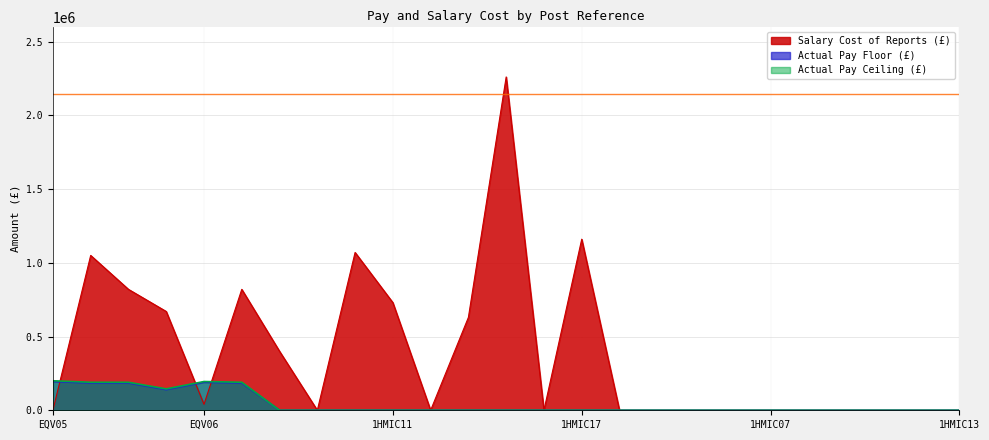

At which category does Actual Pay Ceiling reach its first local valley?

EQV04